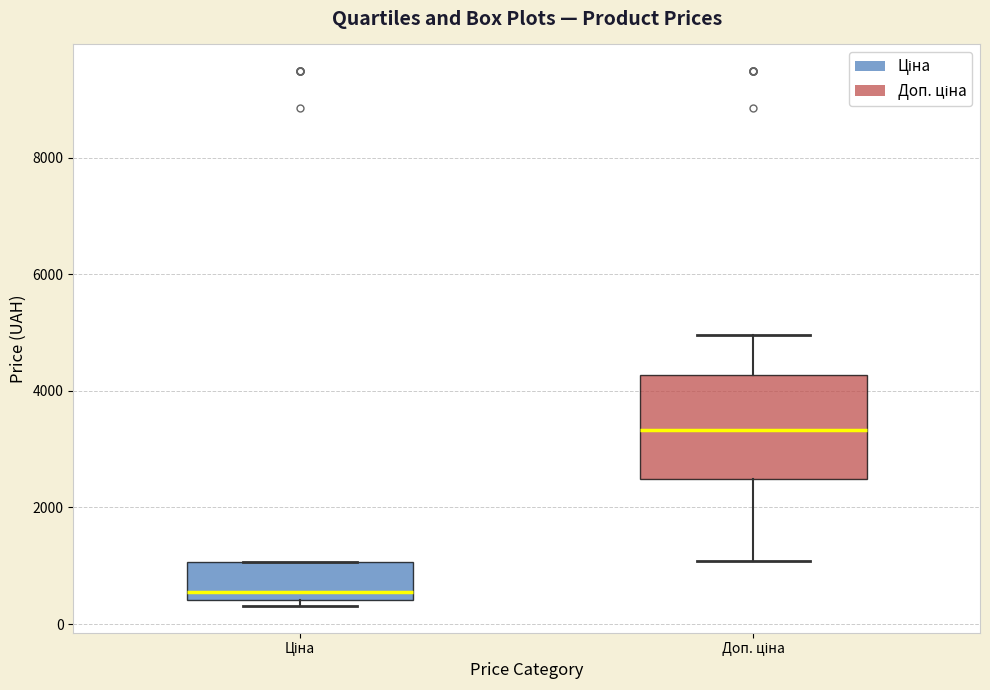

Comparing the boxes themselves (not the whiskers), which one is the tallest?

Доп. ціна